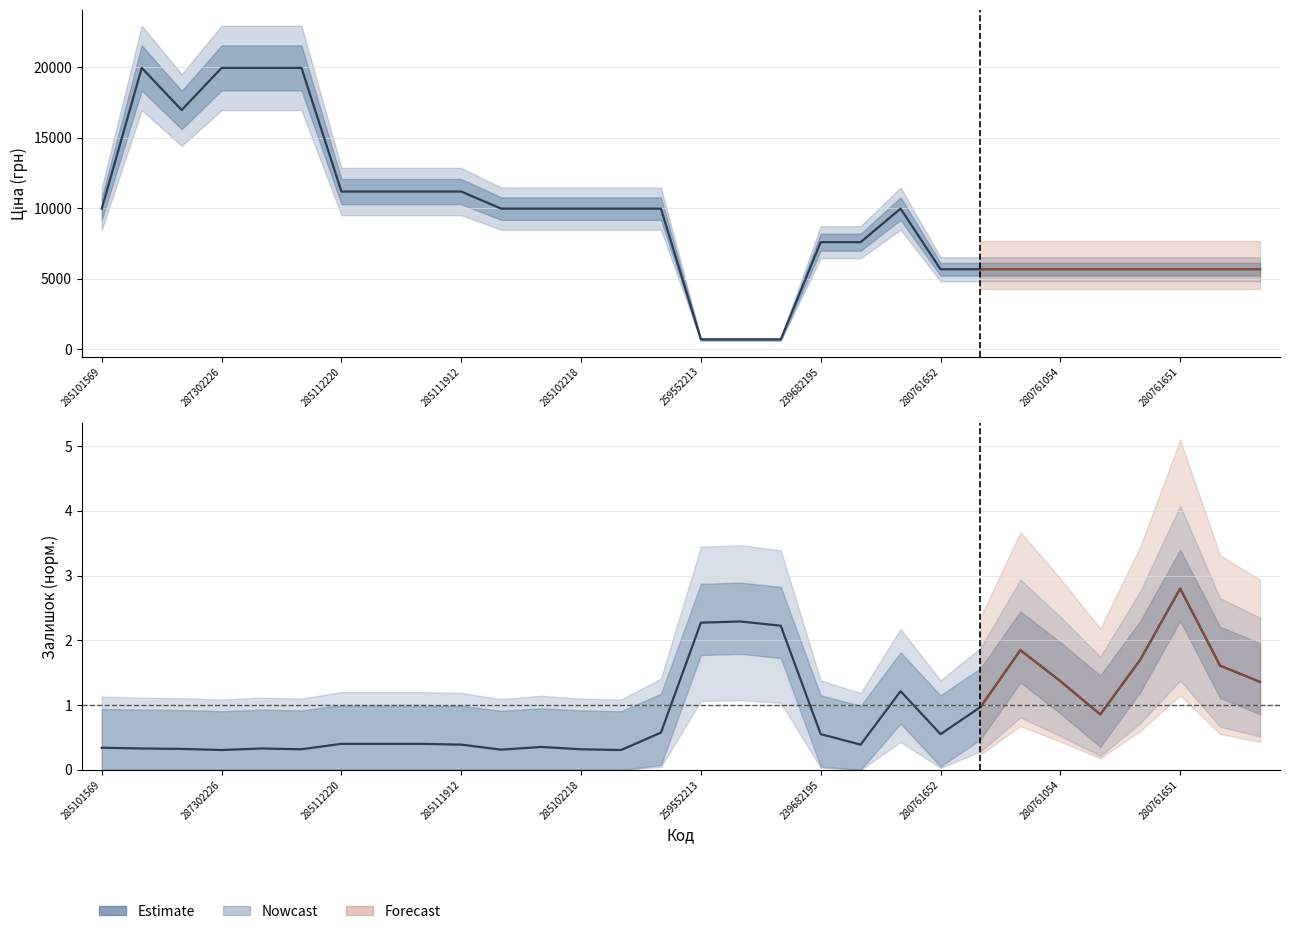

True or false: Залишок and Ціна cross at least once.

False